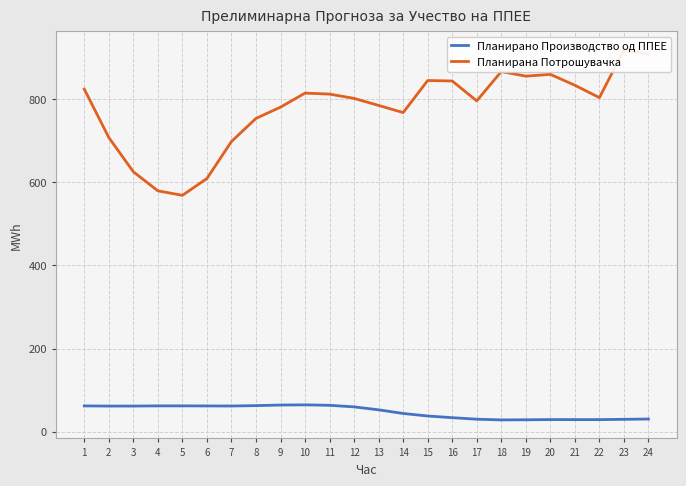

True or false: Планирана Потрошувачка and Планирано Производство од ППЕЕ cross at least once.

False